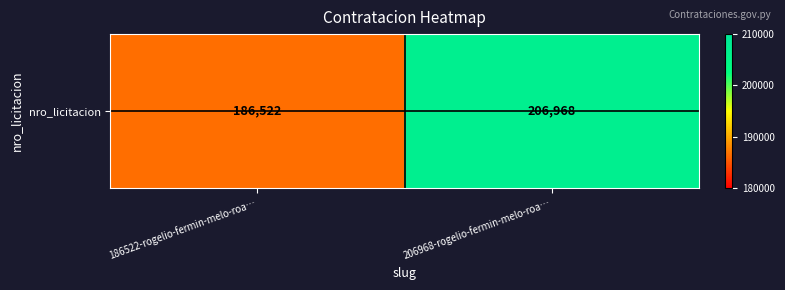

At which category does the chart reach its peak across all series?

206968-rogelio-fermin-melo-roa…